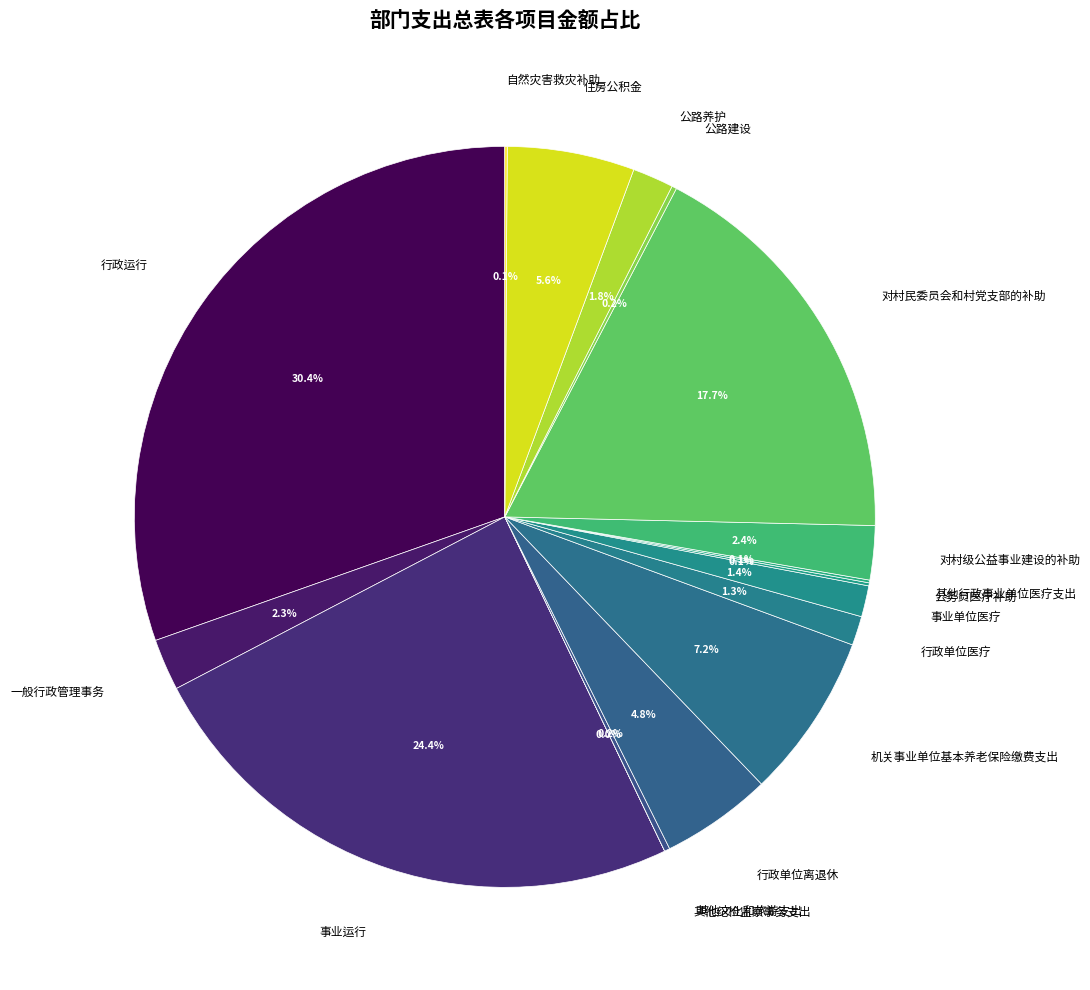

What percentage is the 一般行政管理事务 slice, to the nearest percent?

2%